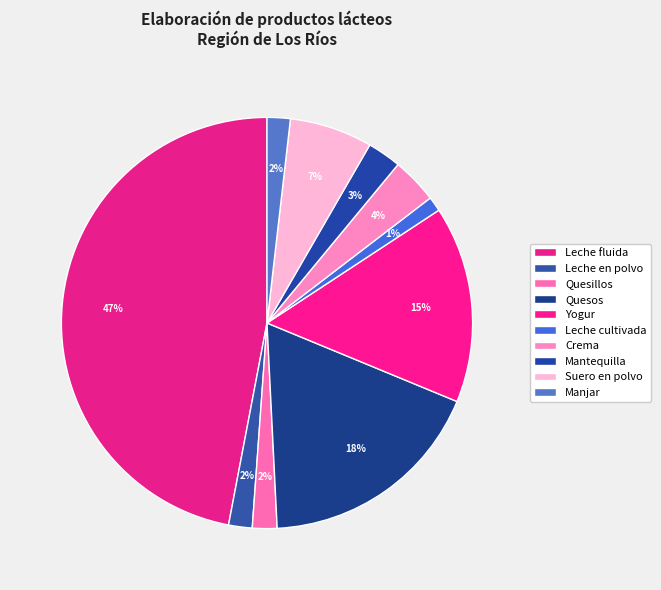

Is it true that Leche en polvo is 1% of the pie?

False